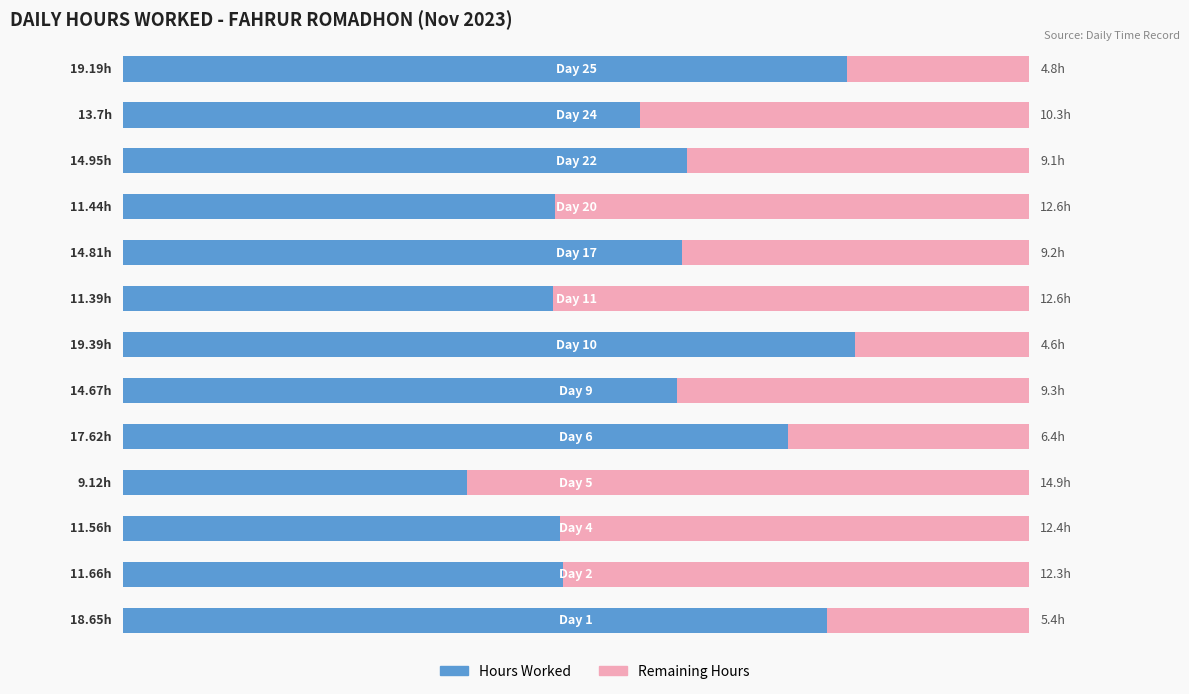

Reading left to right, transcribe all the data shown in this chart.

Hours Worked: 0=18.6	1=11.7	2=11.6	3=9.1	4=17.6	5=14.7	6=19.4	7=11.4	8=14.8	9=11.4	10=14.9	11=13.7	12=19.2
Remaining Hours: 0=5.4	1=12.3	2=12.4	3=14.9	4=6.4	5=9.3	6=4.6	7=12.6	8=9.2	9=12.6	10=9.1	11=10.3	12=4.8